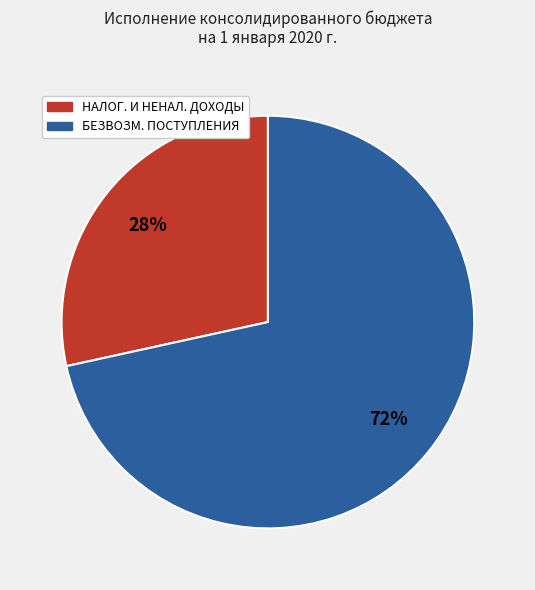

Is there a majority slice in this chart?

Yes